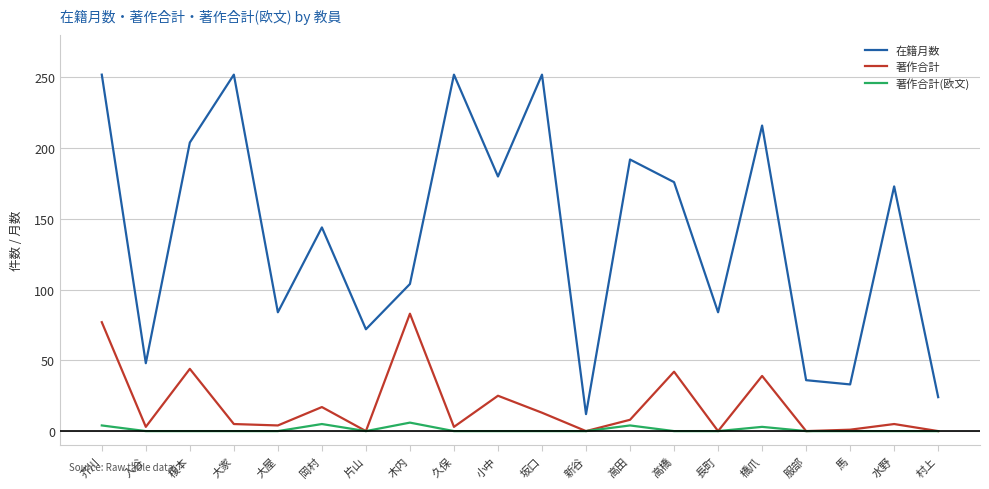

What is the sum of all 在籍月数 values?

2790